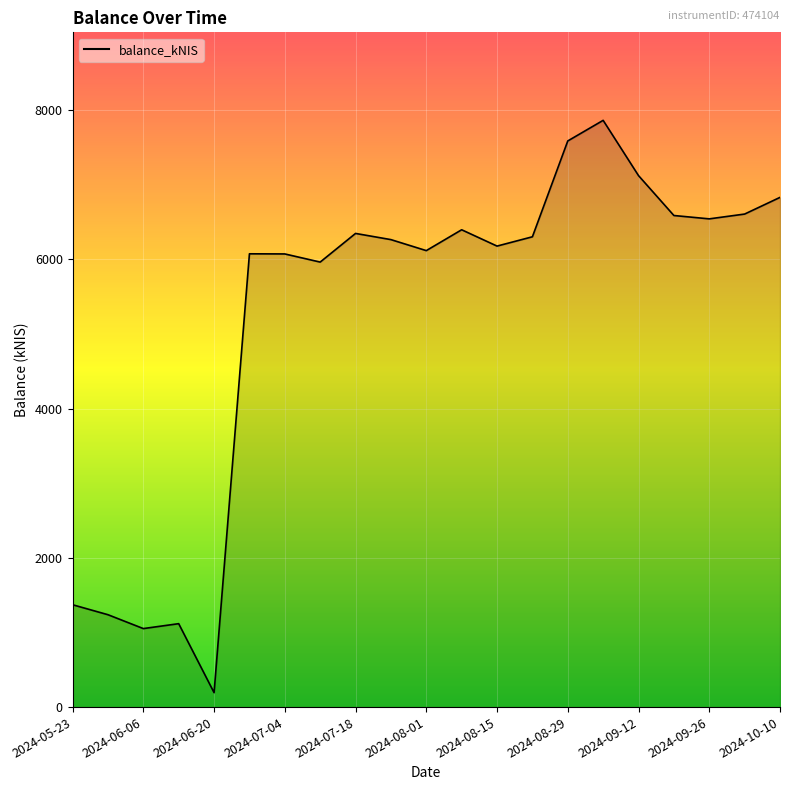

What is the smallest value displayed?

193.7